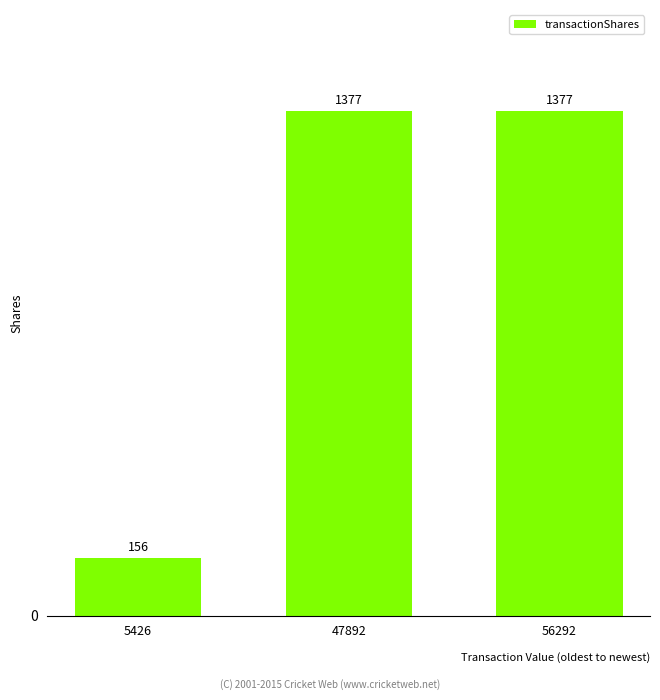

Reading left to right, list all the values displayed in this chart.

156	1377	1377